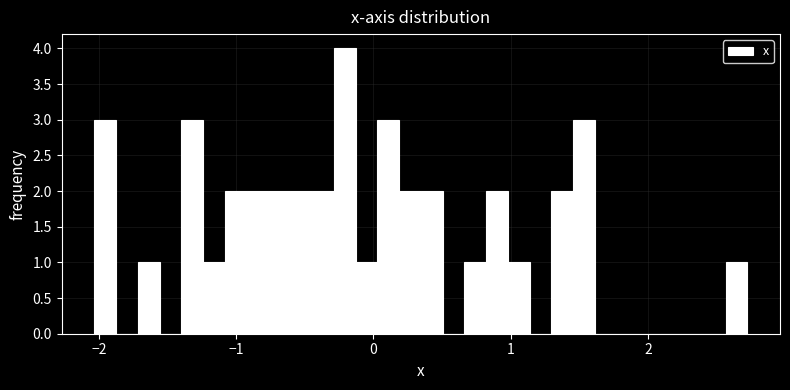

Around what value on the x-axis is the tallest bar? Give the approximate position of its centre, as read against the axis.

-0.2